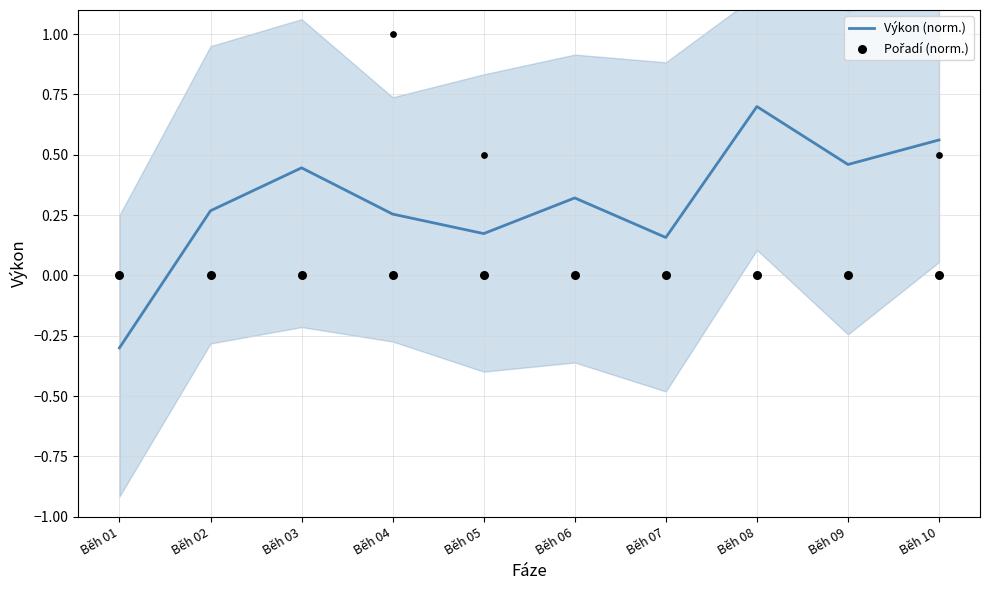

Which series has the widest spread of Y values?

Výkon (norm.)